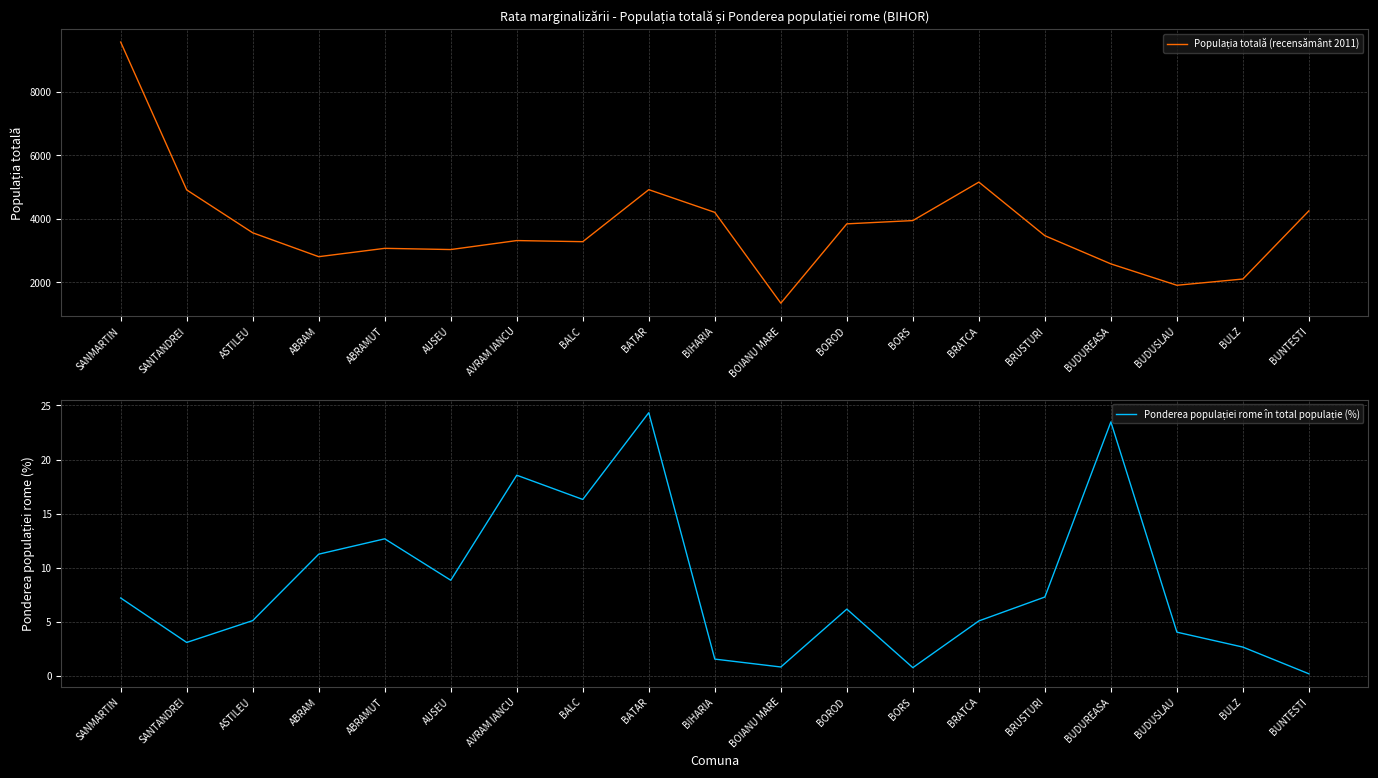

Reading left to right, list all the values displayed in this chart.

Populația totală (recensământ 2011): 9572.0	4912.0	3561.0	2808.0	3071.0	3033.0	3316.0	3281.0	4920.0	4205.0	1343.0	3843.0	3946.0	5158.0	3469.0	2581.0	1907.0	2104.0	4253.0
Ponderea populației rome în total populație (%): 7.2	3.1	5.1	11.2	12.7	8.8	18.6	16.3	24.3	1.6	0.8	6.2	0.8	5.1	7.3	23.5	4.0	2.7	0.2